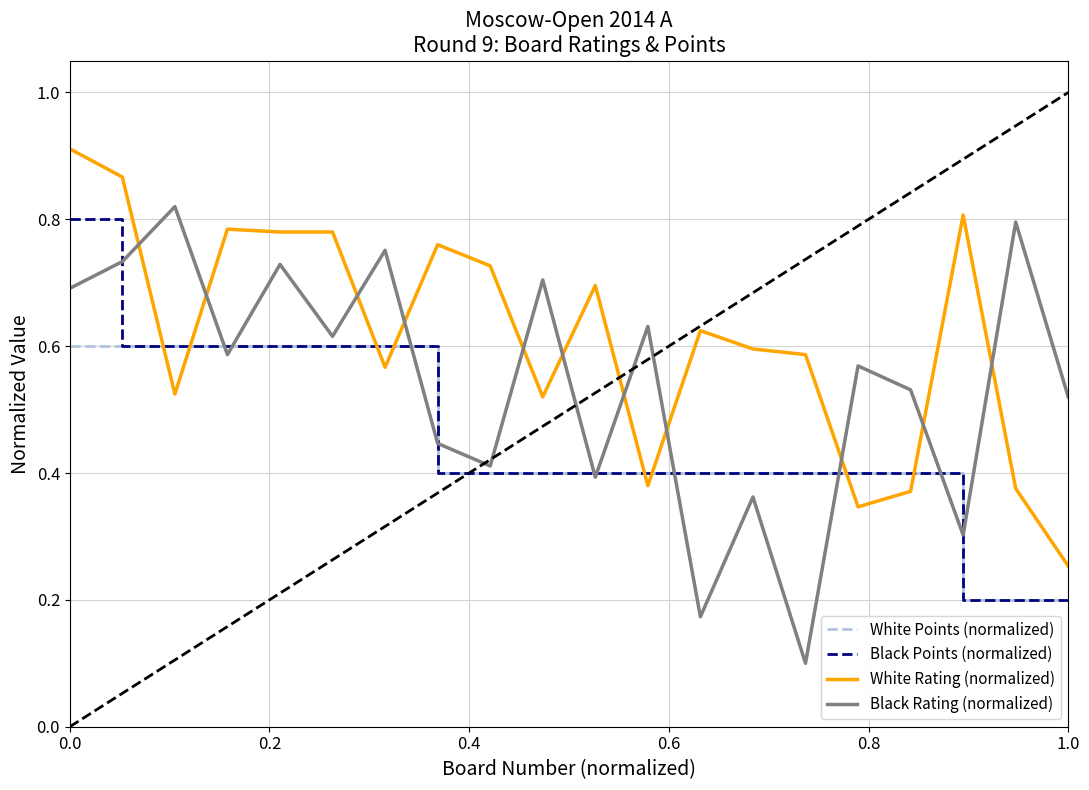

Which series has the widest spread of values?

Black Rating (normalized)